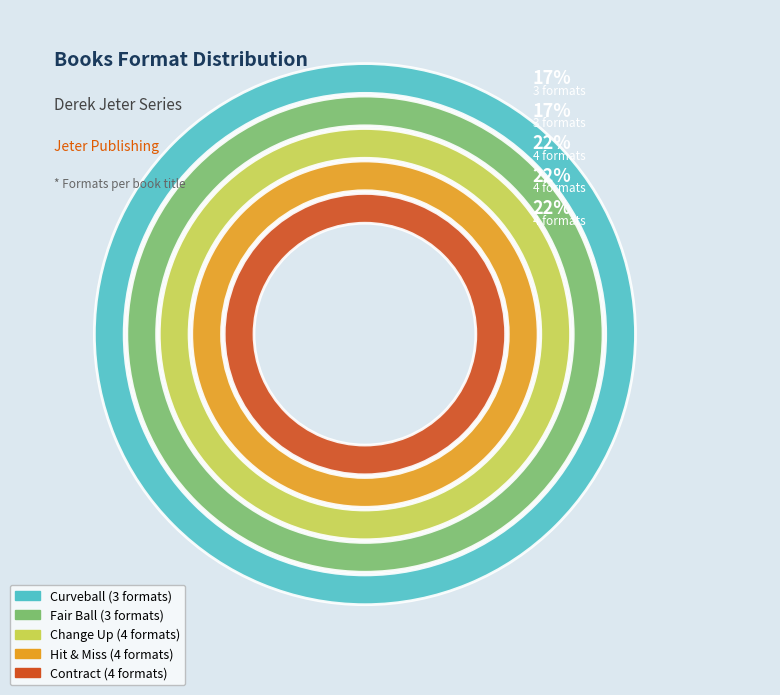

What percentage is the Contract slice, to the nearest percent?

22%